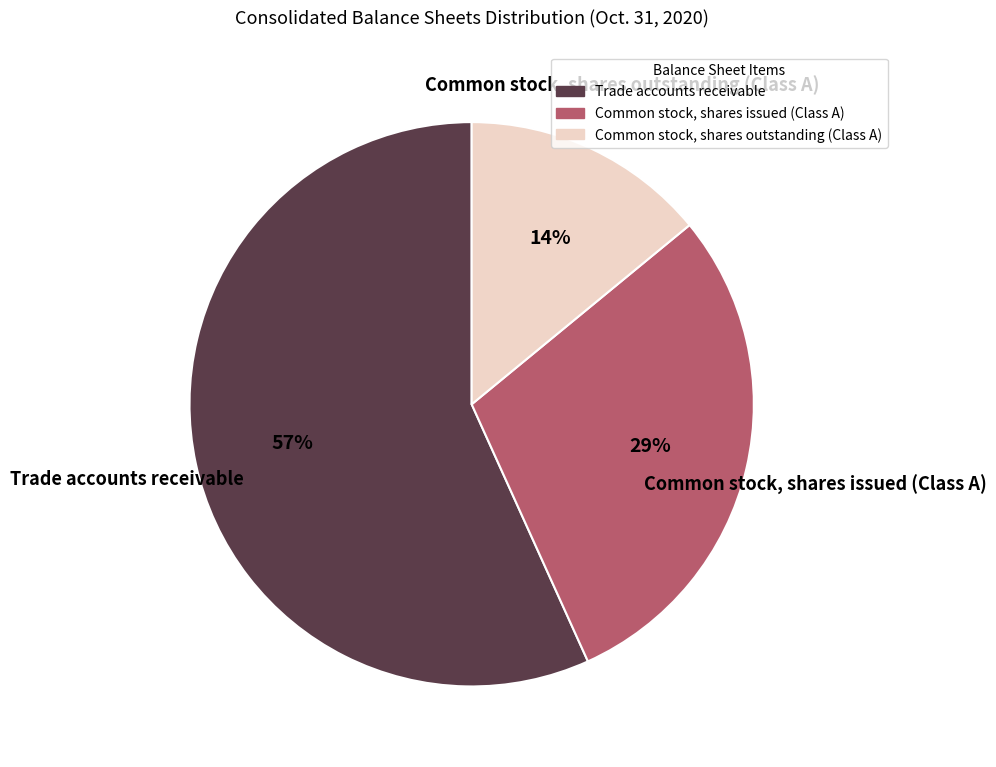

Which slice is the largest?

Trade accounts receivable